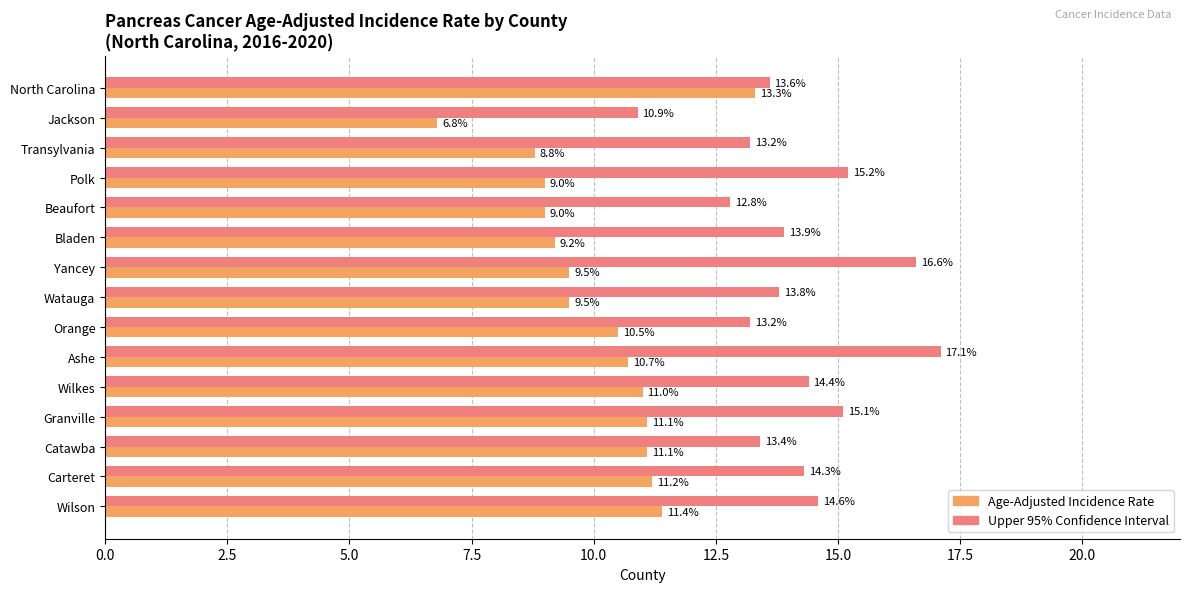

What is the sum of the Age-Adjusted Incidence Rate values at Beaufort and Transylvania?

17.8